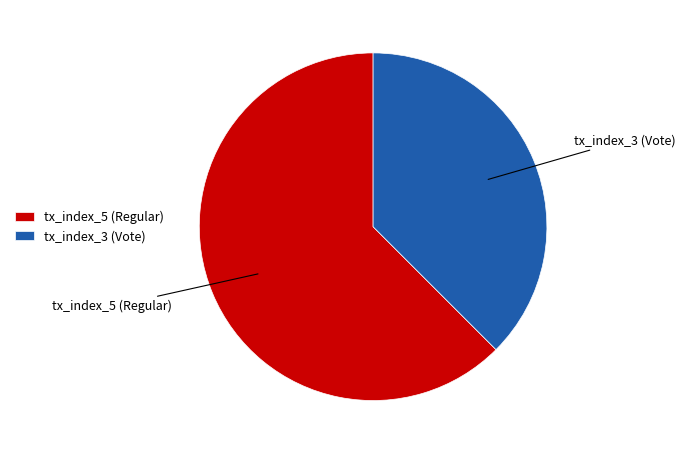

The tx_index_5 (Regular) slice represents 52% of the pie. True or false?

False